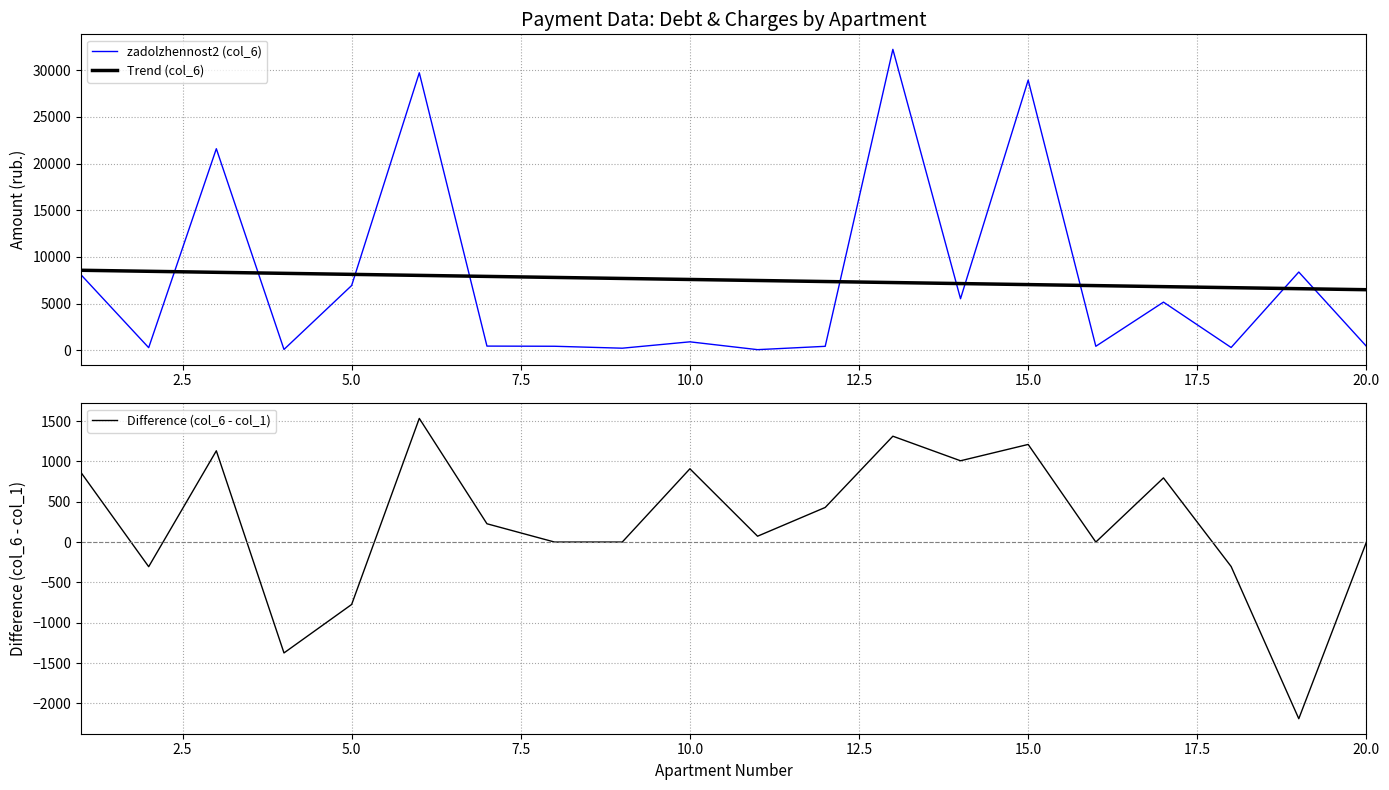

True or false: zadolzhennost2 (col_6) and Difference (col_6 - col_1) intersect in this chart.

False